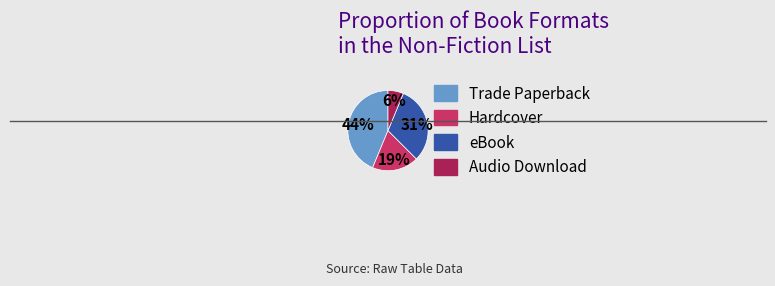

Which category has the biggest portion of the pie?

Trade Paperback